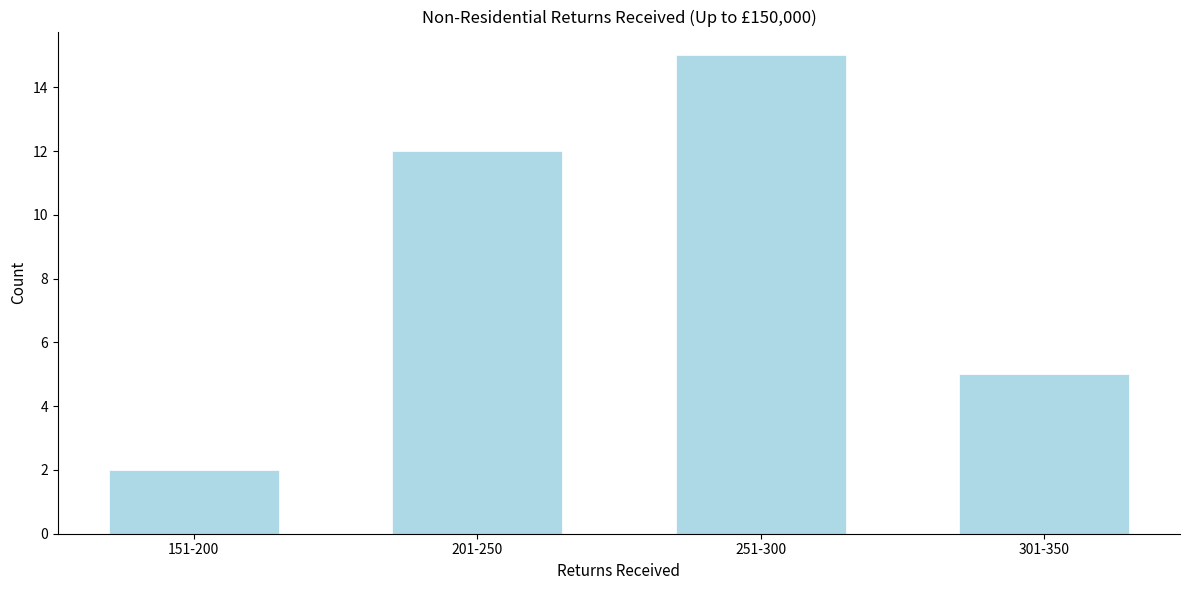

Reading left to right, what are all the values shown in this chart?

151-200=2	201-250=12	251-300=15	301-350=5